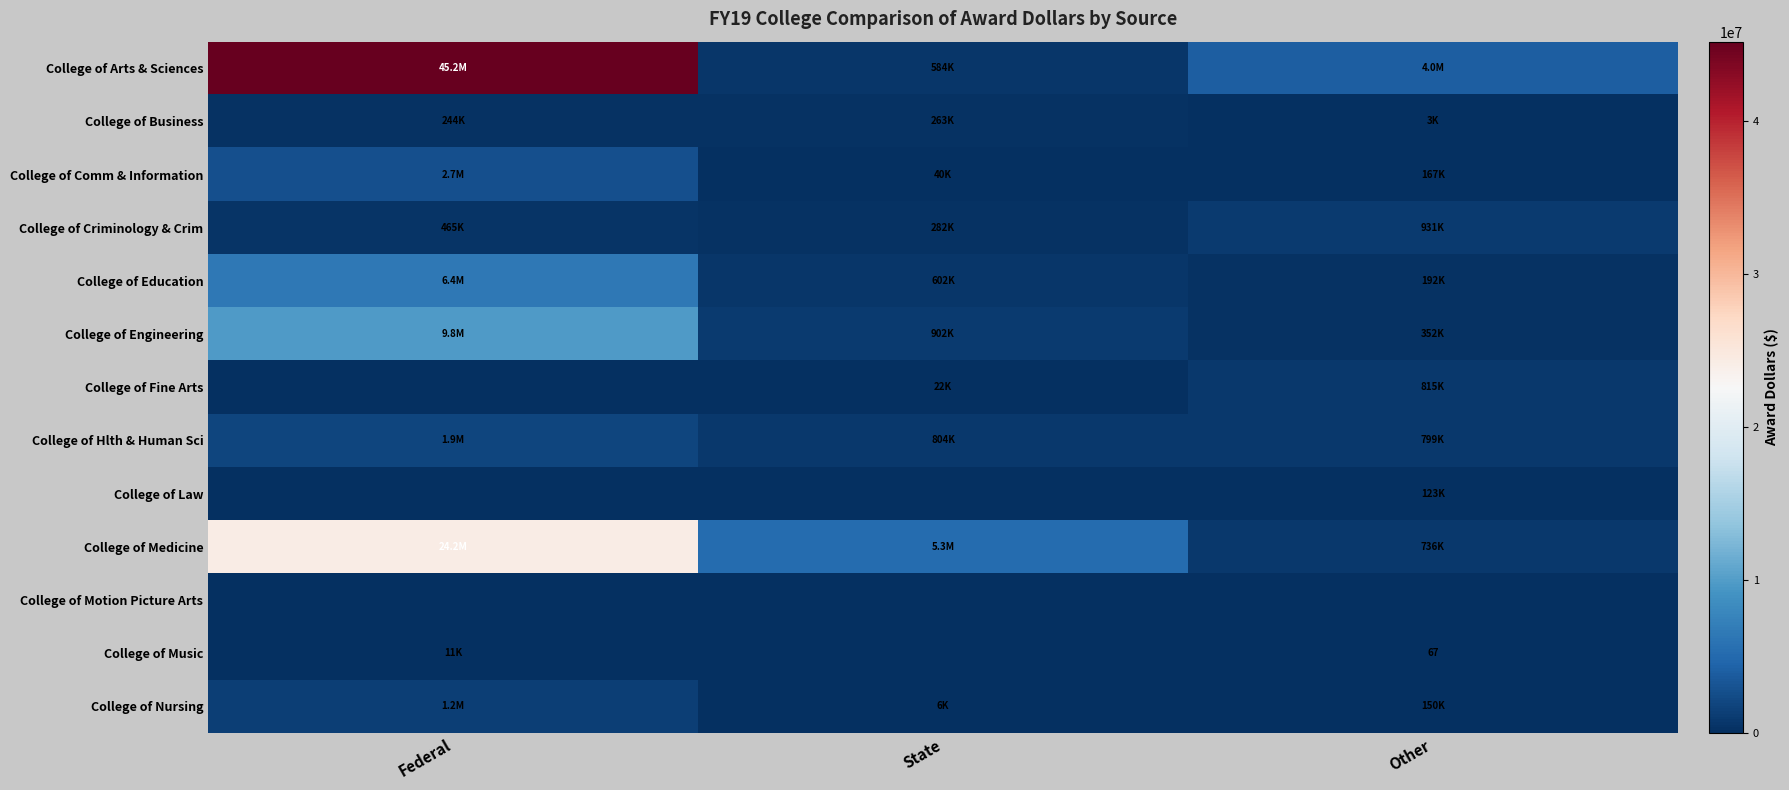

How many categories are shown in the chart?

3